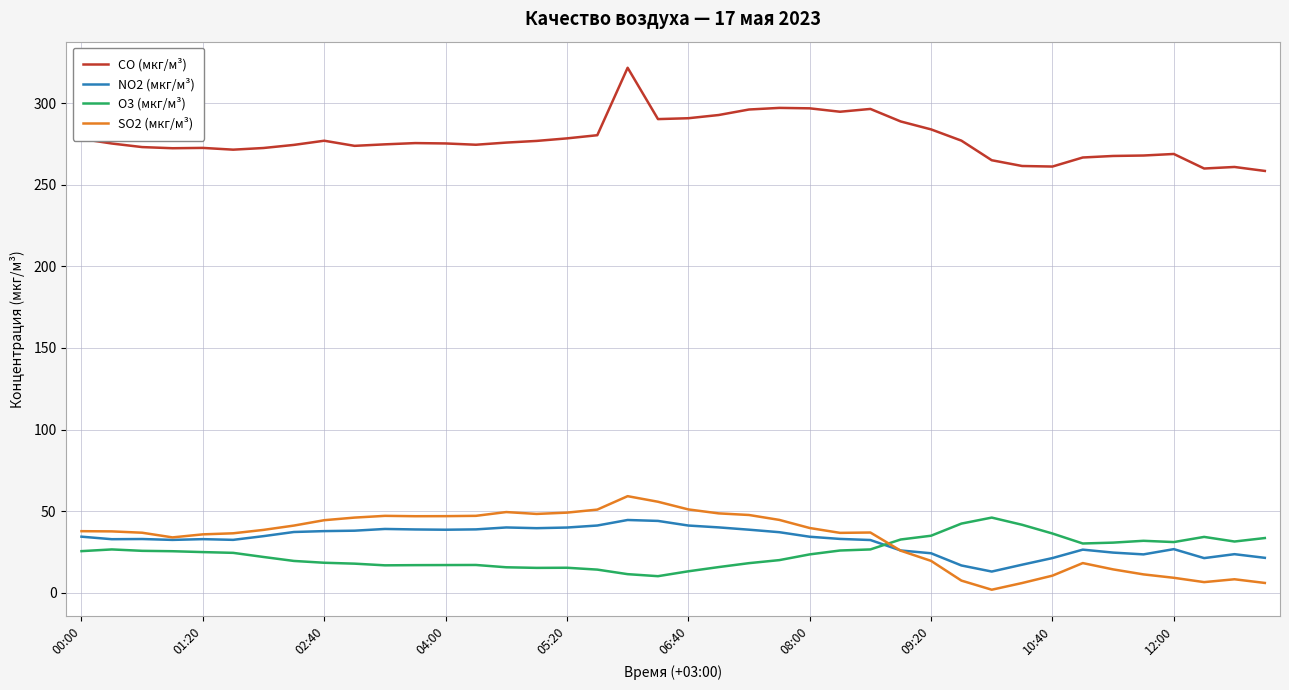

In NO2 (мкг/м³), how many points are higher than both neighbors (excluding endpoints)?

8